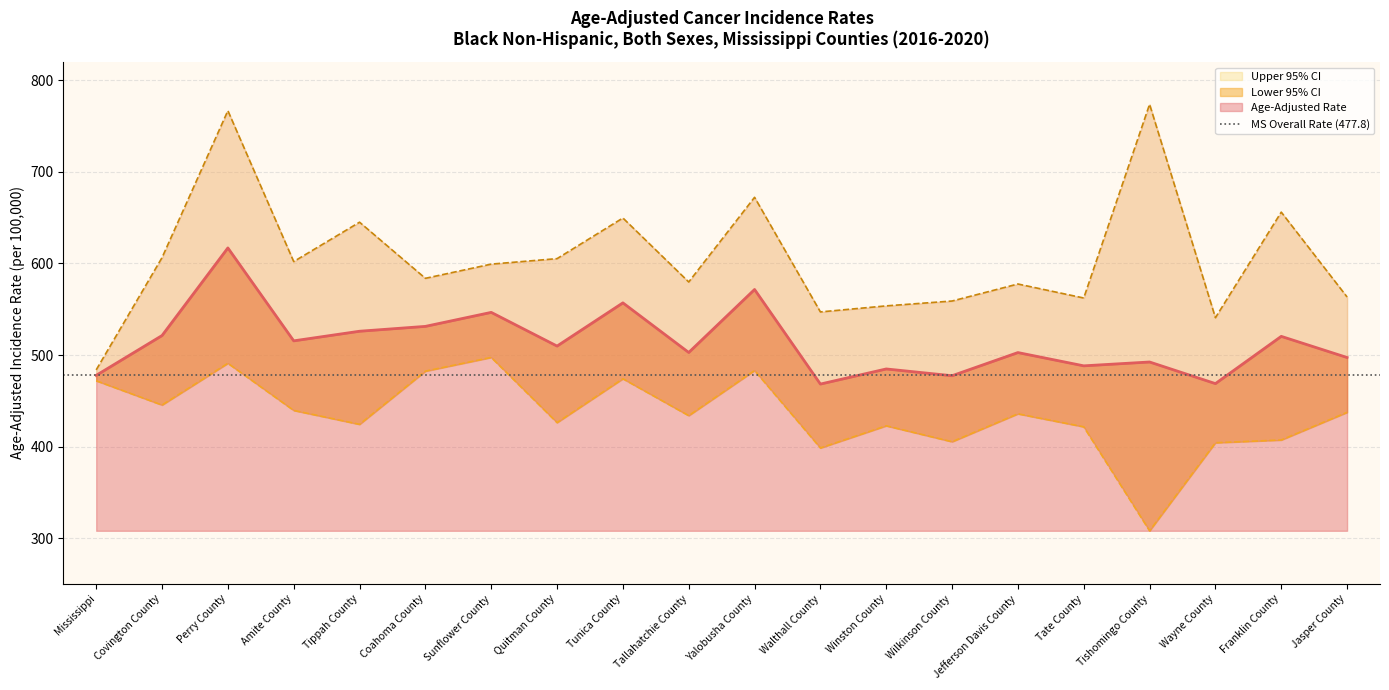

Rank the categories by Age-Adjusted Rate value from lowest to highest.

Walthall County, Wayne County, Wilkinson County, Mississippi, Winston County, Tate County, Tishomingo County, Jasper County, Jefferson Davis County, Tallahatchie County, Quitman County, Amite County, Franklin County, Covington County, Tippah County, Coahoma County, Sunflower County, Tunica County, Yalobusha County, Perry County